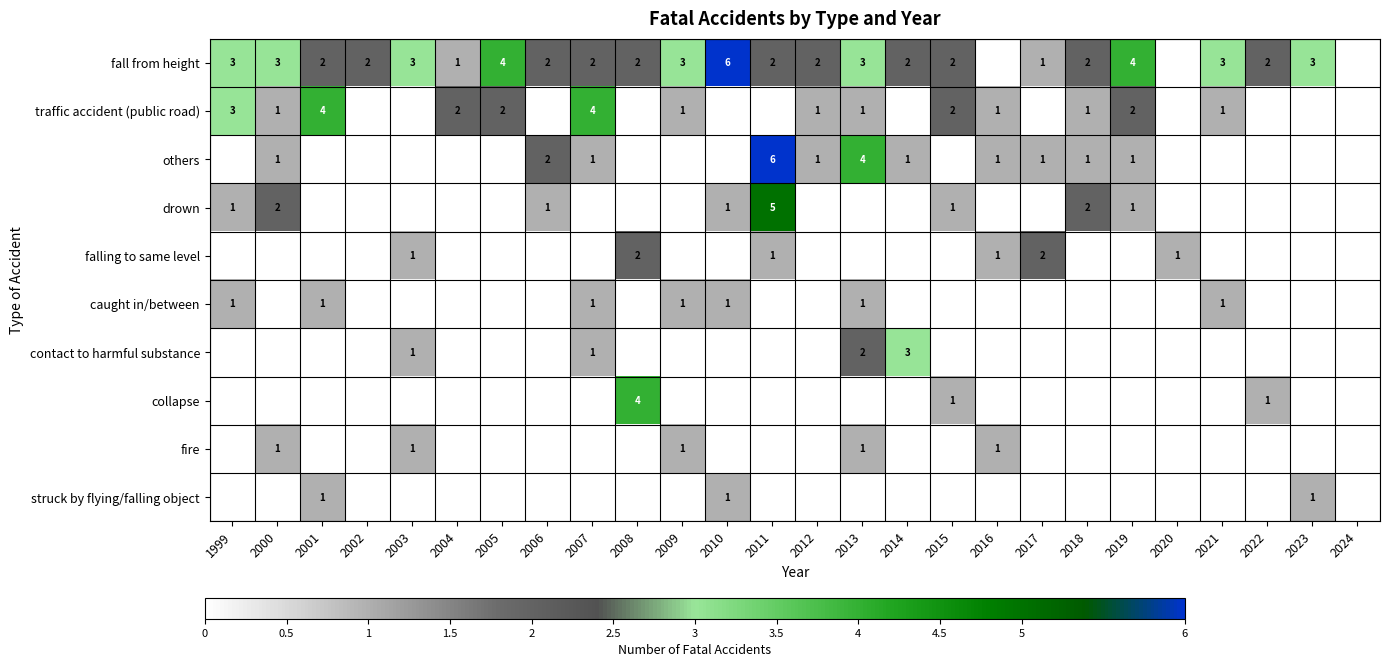

Count the number of data series in this chart.

10